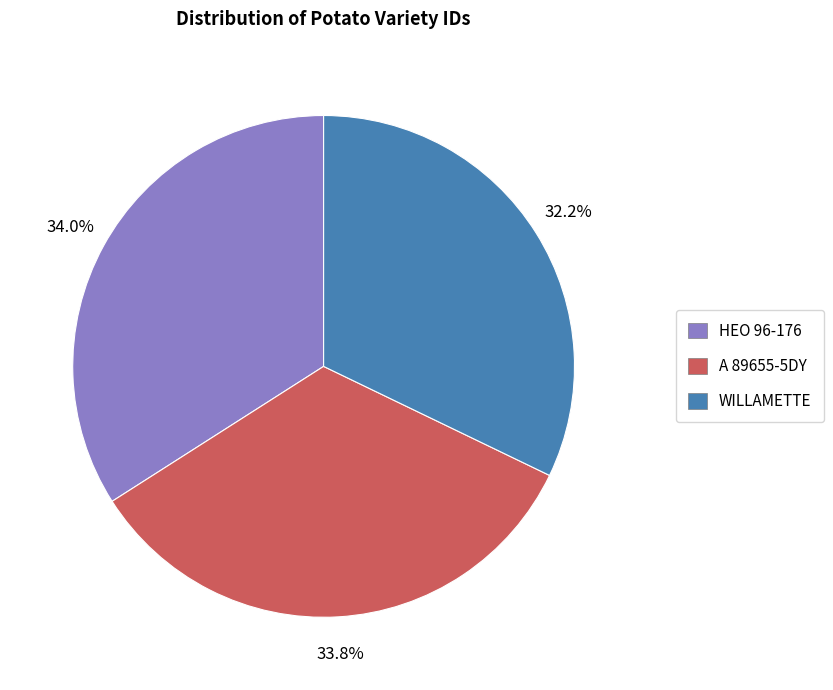

What is the ratio of the value at HEO 96-176 to the value at WILLAMETTE?

1.1